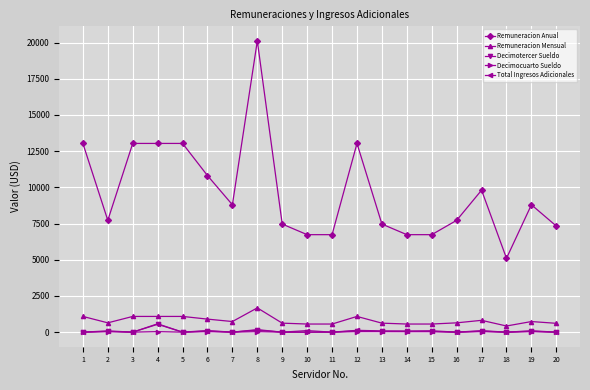

How many categories are shown in the chart?

20